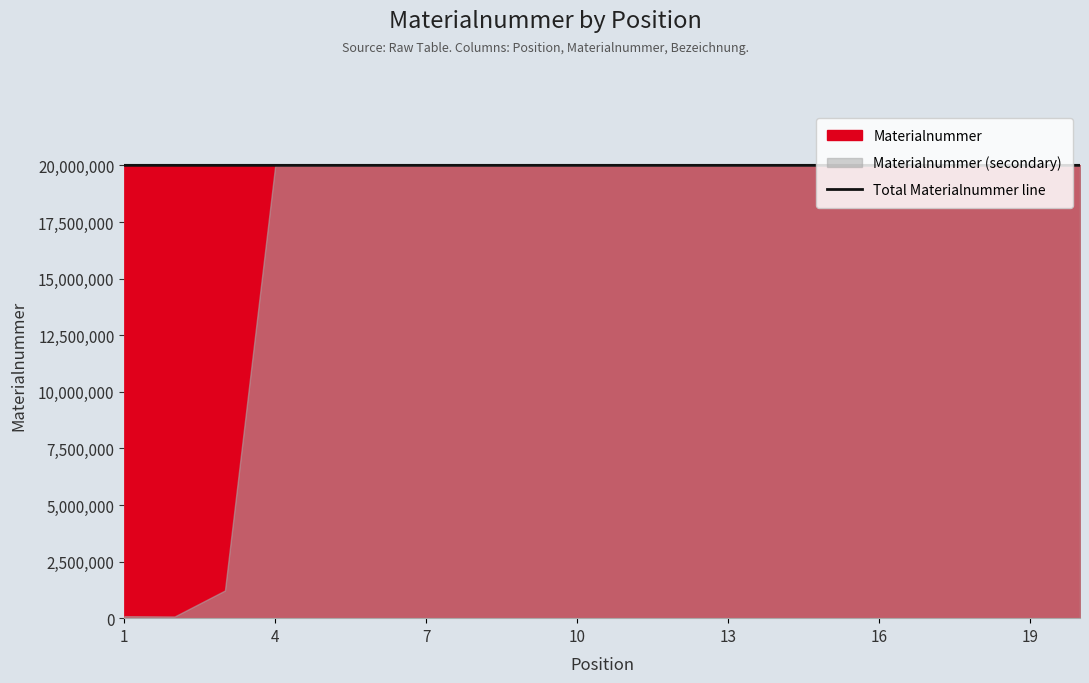

Reading left to right, what are all the values shown in this chart?

20002244	20002121	20002122	20002245	20002246	20002247	20002248	20002127	20002128	20002249	20002130	20002131	20002132	20002250	20002251	20002252	20002136	20002137	20002138	20002253